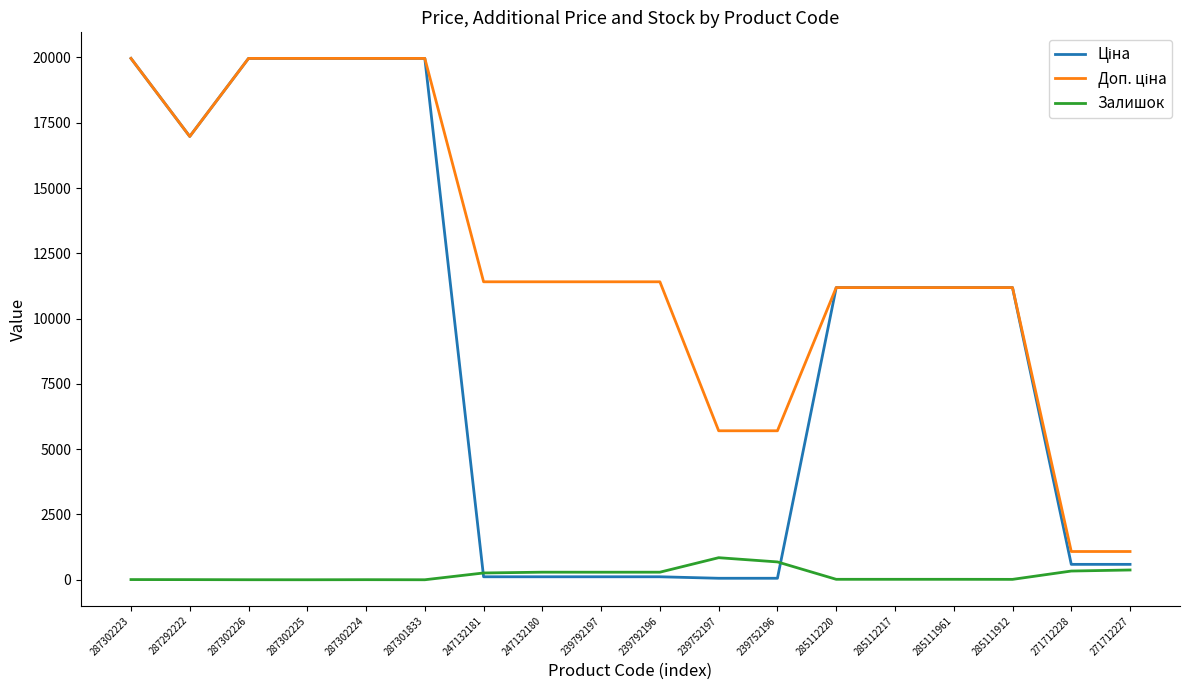

Is it true that Залишок equals 845.0 at 239752197?

True